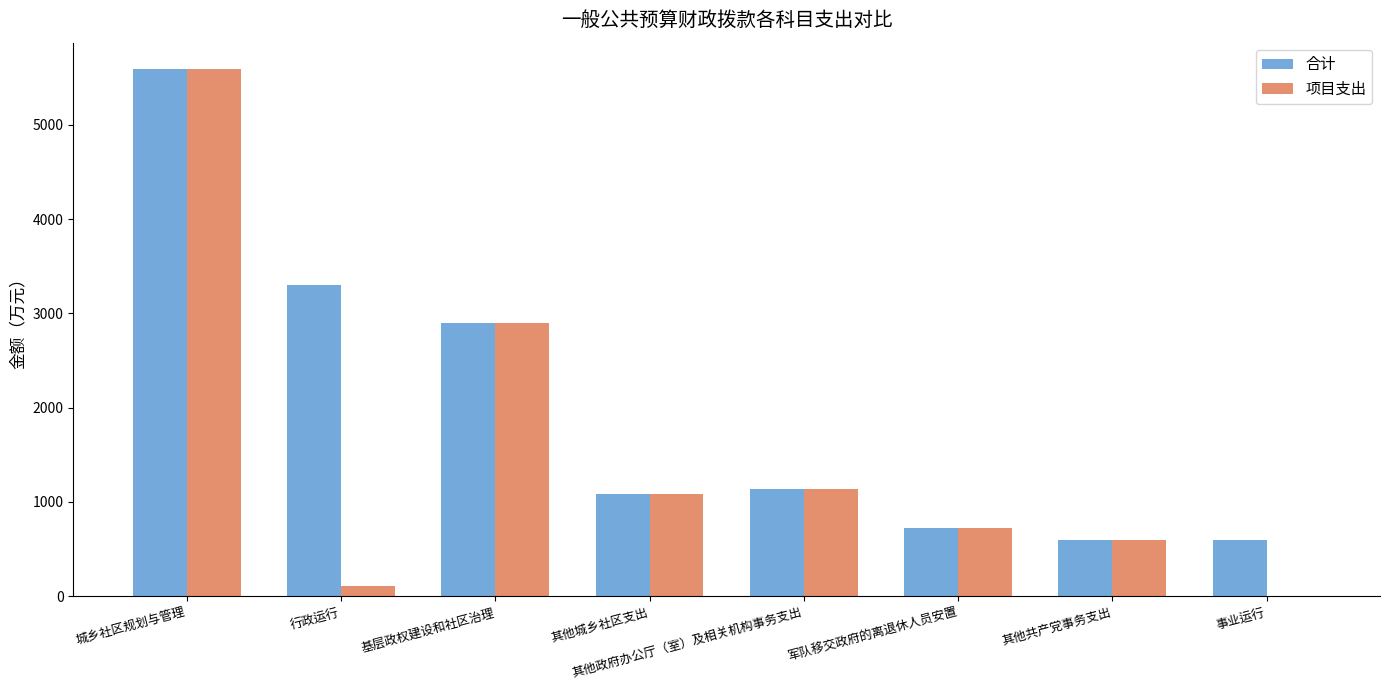

What is the difference between the 合计 values at 其他政府办公厅（室）及相关机构事务支出 and 其他共产党事务支出?

538.5